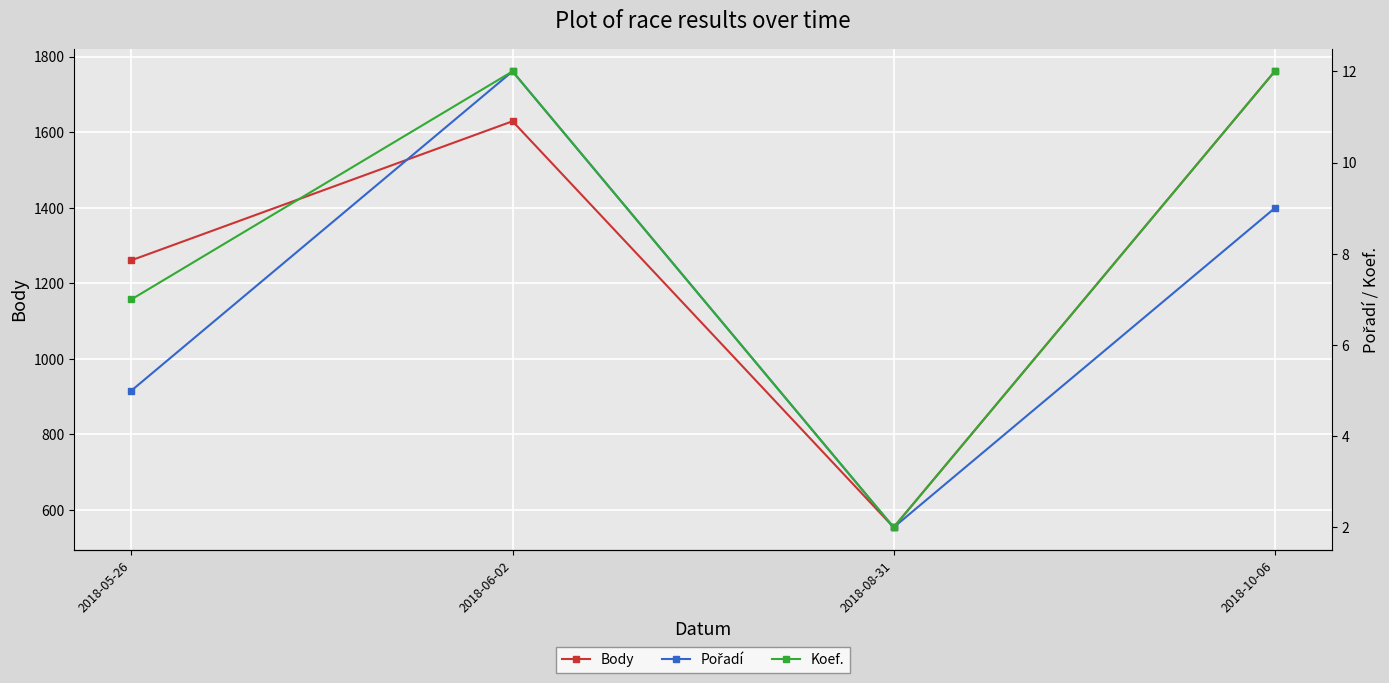

Does the chart display data point markers on the line(s)?

Yes